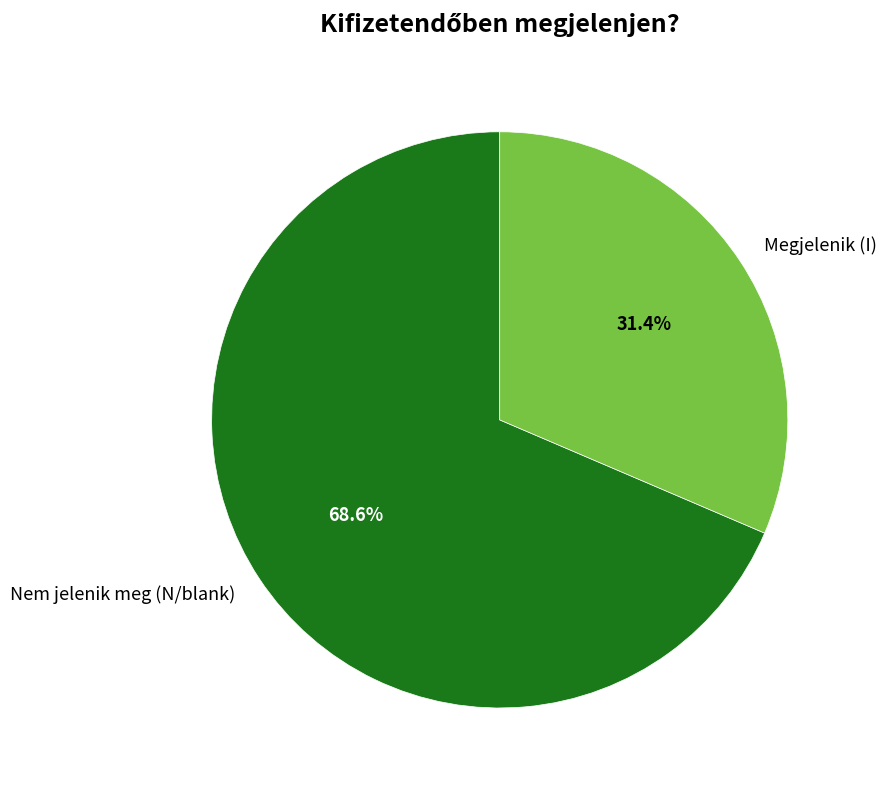

Rank the categories by value from lowest to highest.

Megjelenik (I), Nem jelenik meg (N/blank)